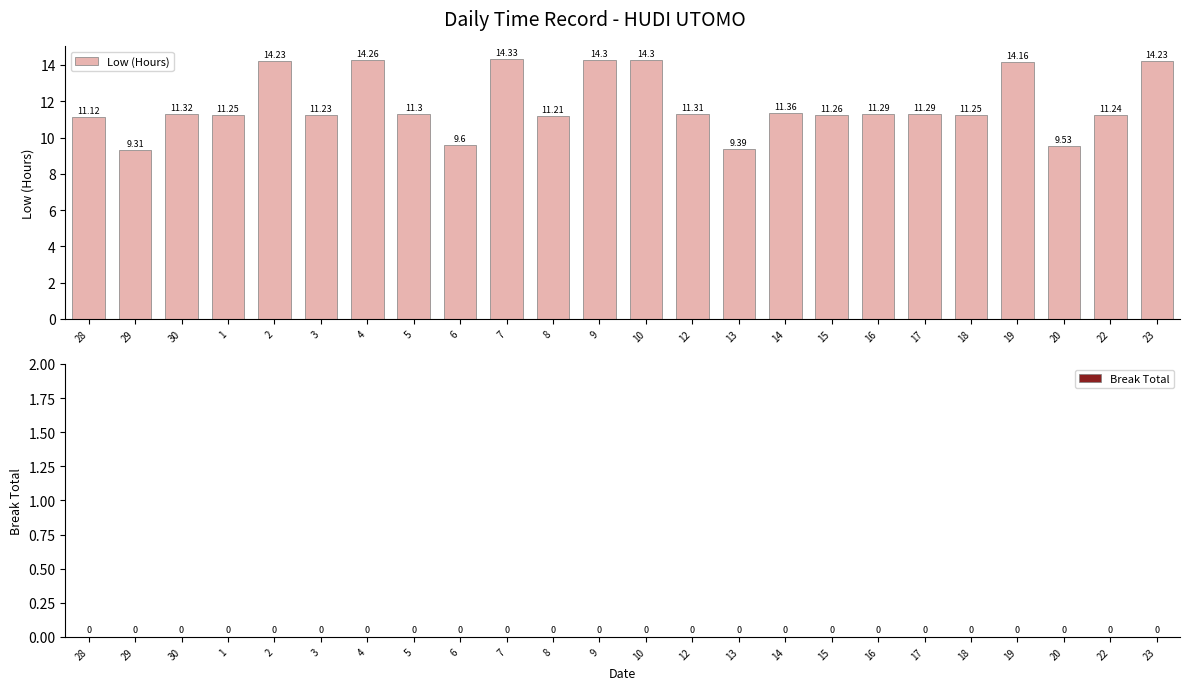

What is the sum of all values?

284.1